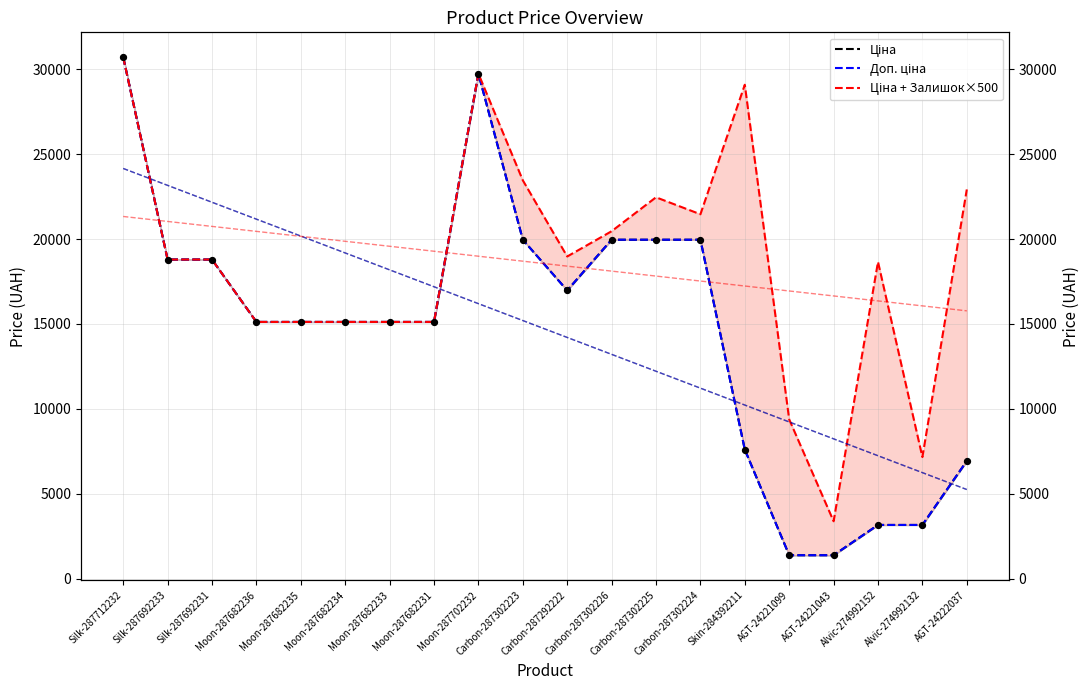

Which series has the largest Y range (max minus min)?

Доп. ціна